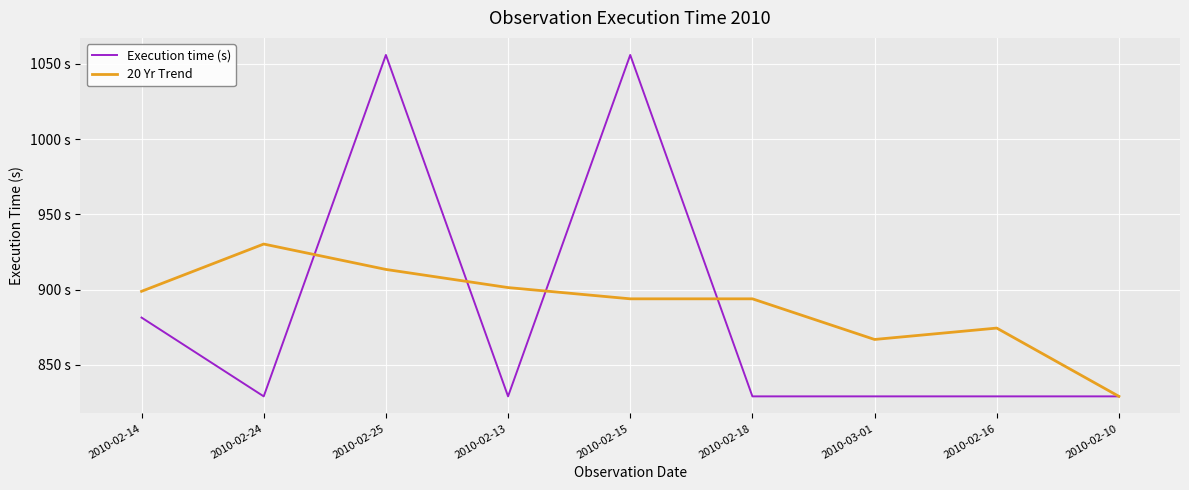

What are all the series names shown in the legend?

Execution time (s), 20 Yr Trend